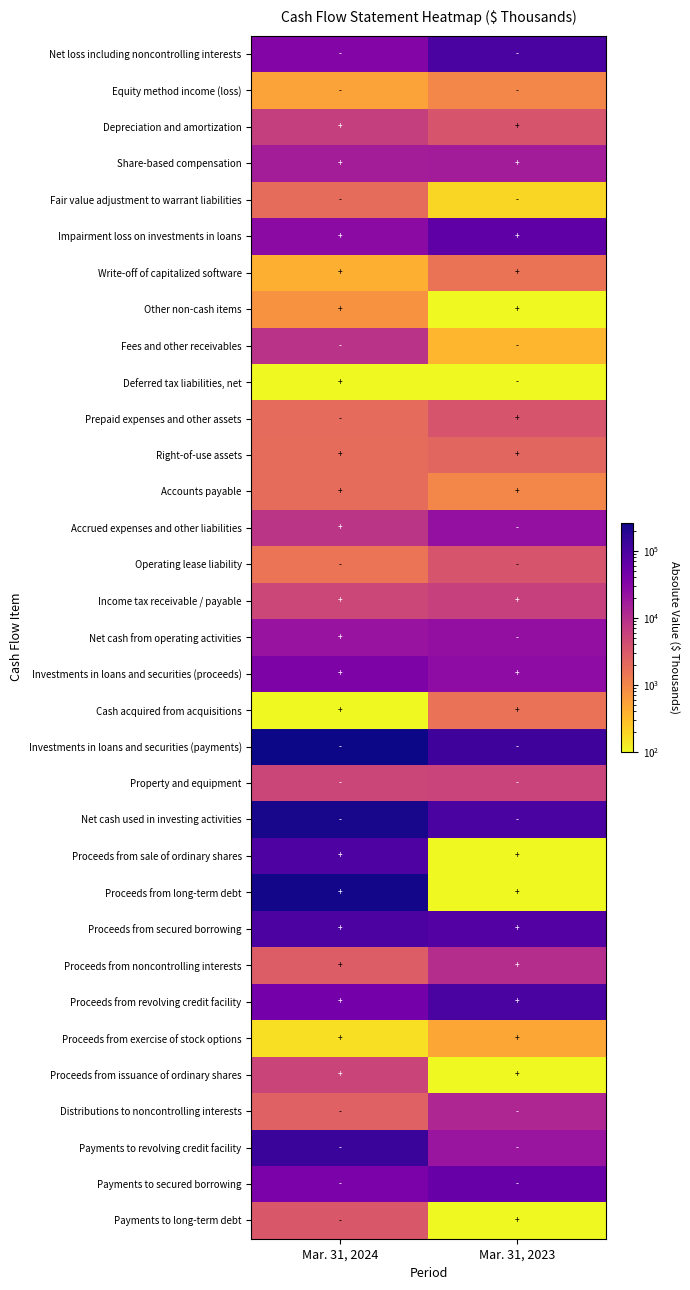

List the series in order of their peak value, highest first.

Investments in loans and securities (payments), Proceeds from long-term debt, Net cash used in investing activities, Payments to revolving credit facility, Proceeds from revolving credit facility, Net loss including noncontrolling interests, Proceeds from secured borrowing, Proceeds from sale of ordinary shares, Impairment loss on investments in loans, Payments to secured borrowing, Investments in loans and securities (proceeds), Net cash from operating activities, Accrued expenses and other liabilities, Share-based compensation, Distributions to noncontrolling interests, Proceeds from noncontrolling interests, Fees and other receivables, Depreciation and amortization, Income tax receivable / payable, Property and equipment, Proceeds from issuance of ordinary shares, Operating lease liability, Prepaid expenses and other assets, Payments to long-term debt, Right-of-use assets, Fair value adjustment to warrant liabilities, Accounts payable, Cash acquired from acquisitions, Write-off of capitalized software, Equity method income (loss), Other non-cash items, Proceeds from exercise of stock options, Deferred tax liabilities, net